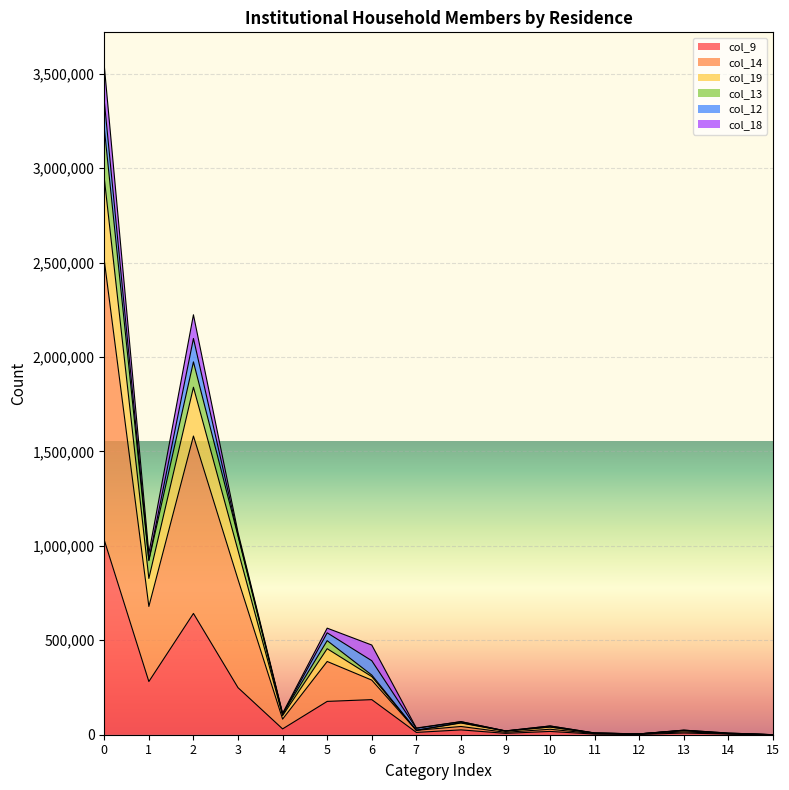

What are all the series names shown in the legend?

col_9, col_14, col_19, col_13, col_12, col_18